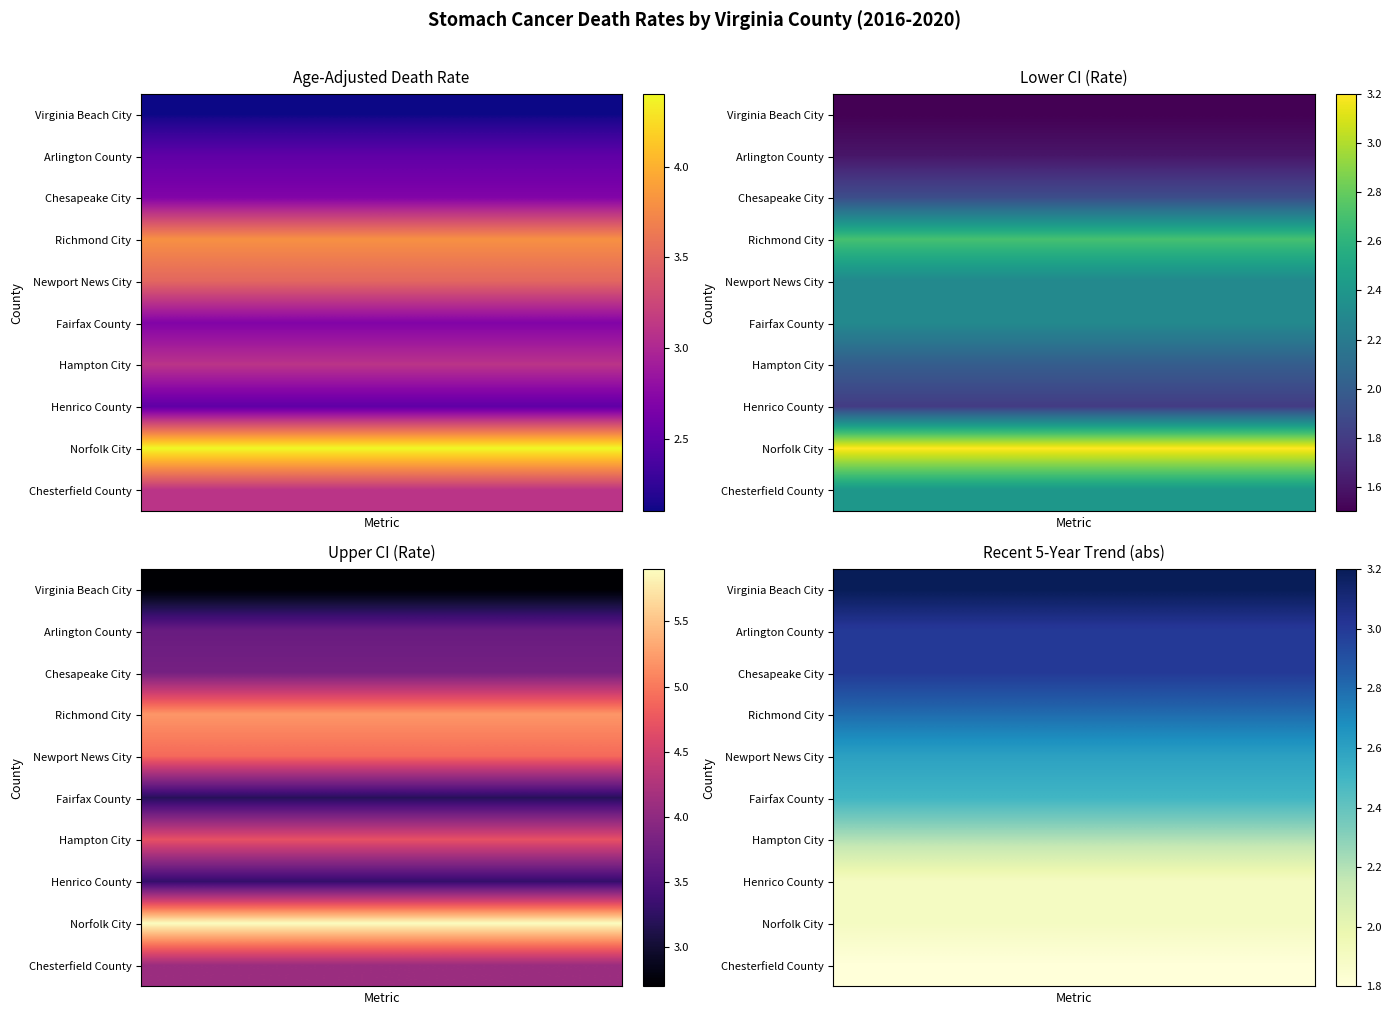

How many data points in Chesterfield County are above 3?

2